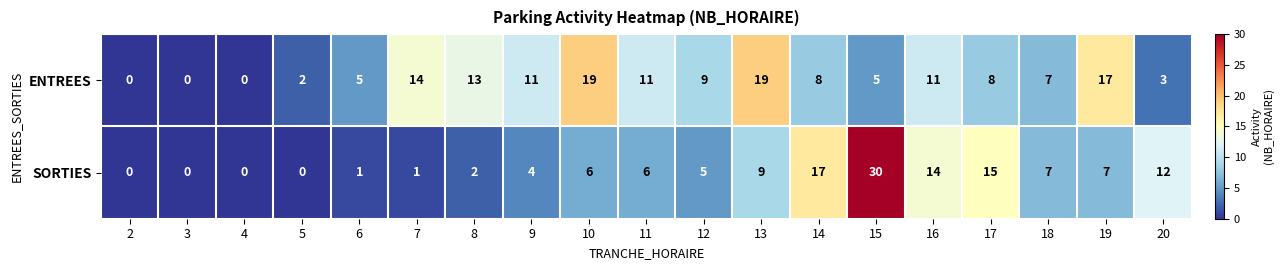

What is the spread (max minus min) of values at 11?

5